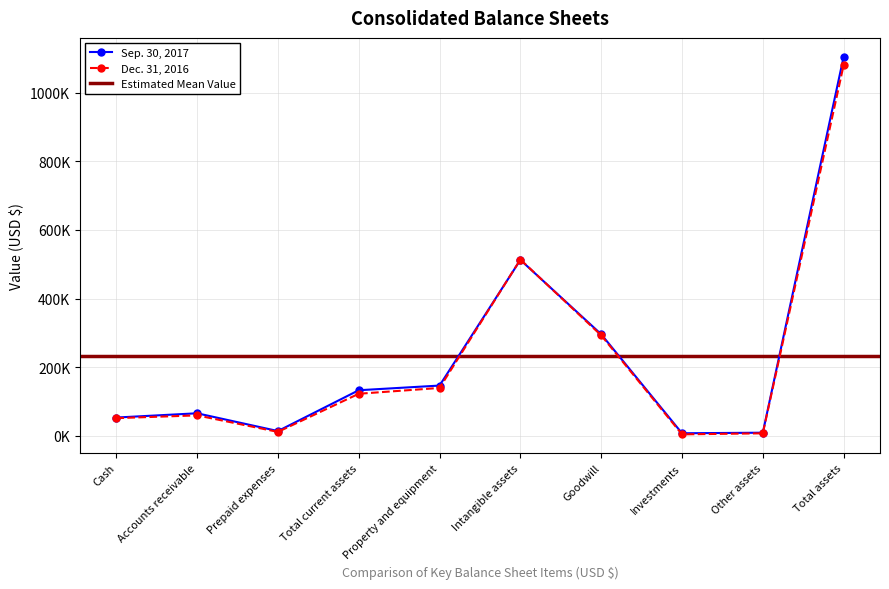

Which series changed the most between Property and equipment and Other assets?

Sep. 30, 2017